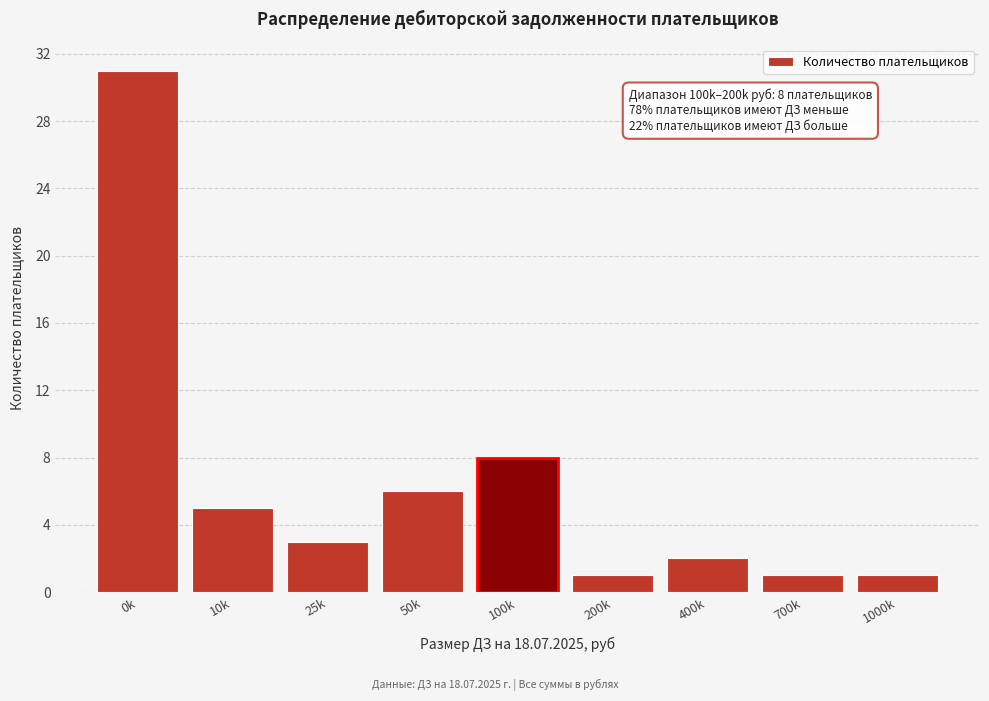

Reading left to right, what are all the values shown in this chart?

31	5	3	6	8	1	2	1	1